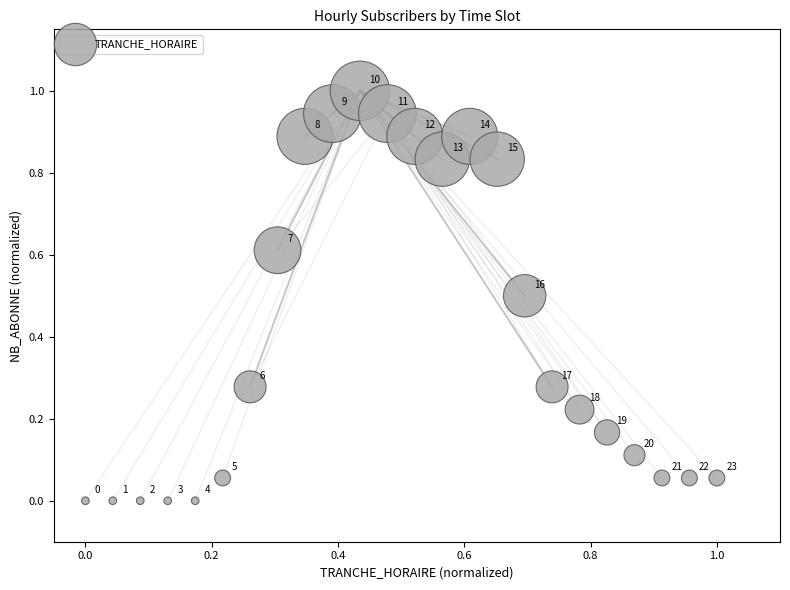

What is the range of X values (max minus min)?

1.0